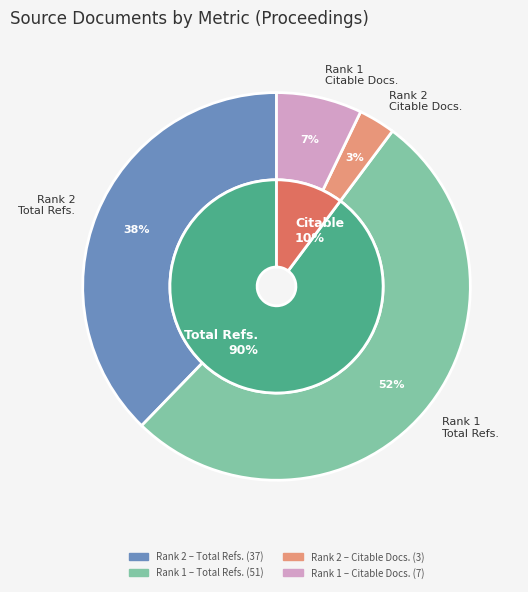

What is the largest slice in the pie chart?

Rank 1